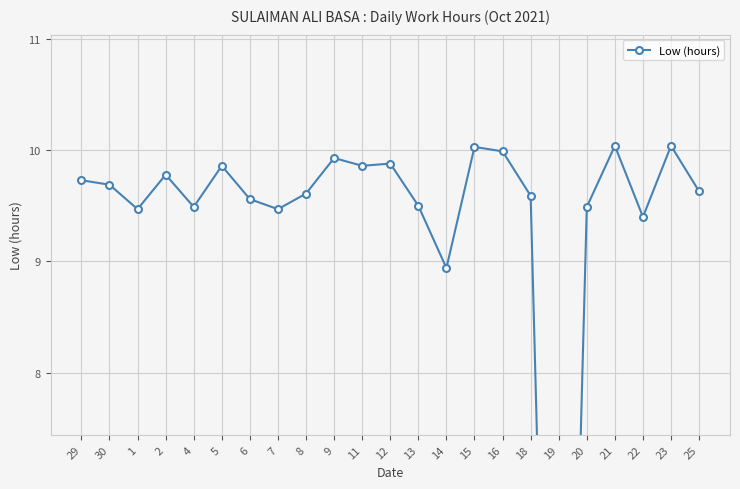

Does the chart have visible grid lines?

Yes